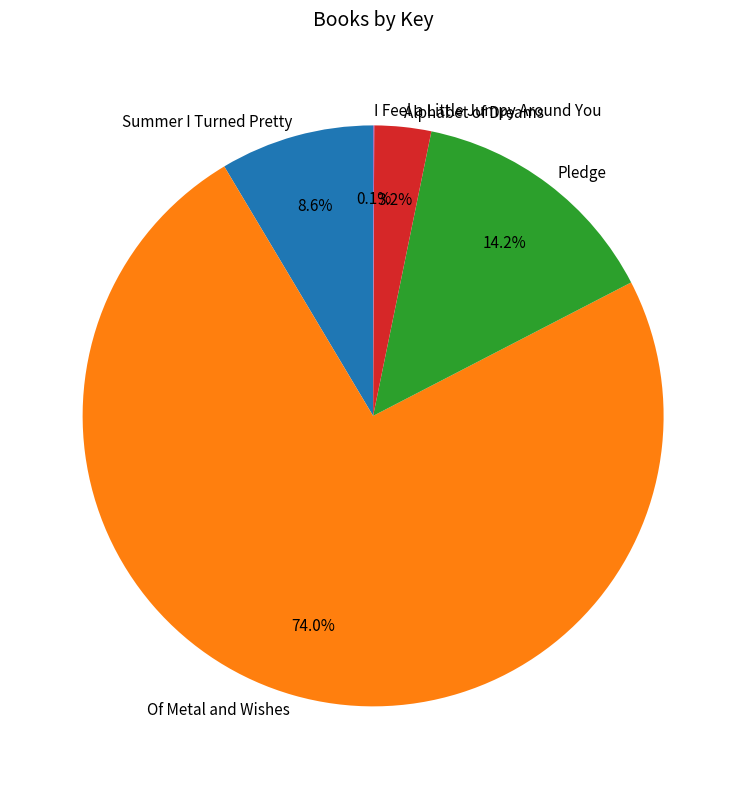

What is the majority slice?

Of Metal and Wishes